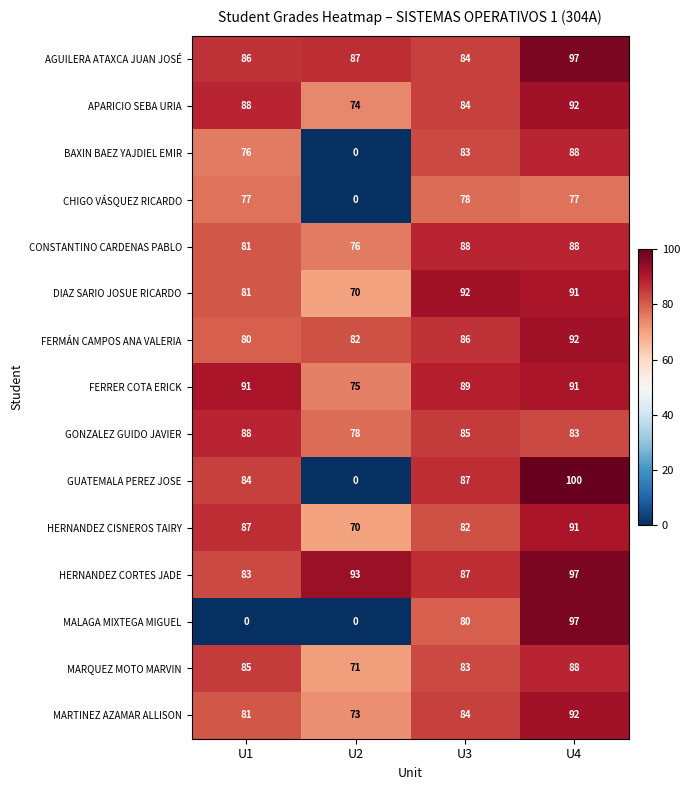

At which label does GONZALEZ GUIDO JAVIER first exceed 85?

U1